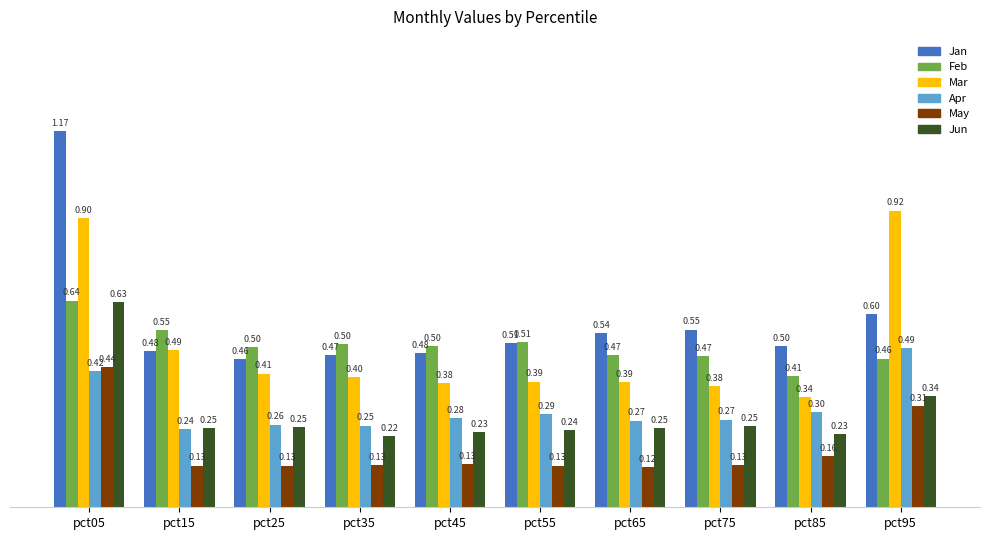

What is the difference between the maximum and minimum values in the Mar series?

0.6